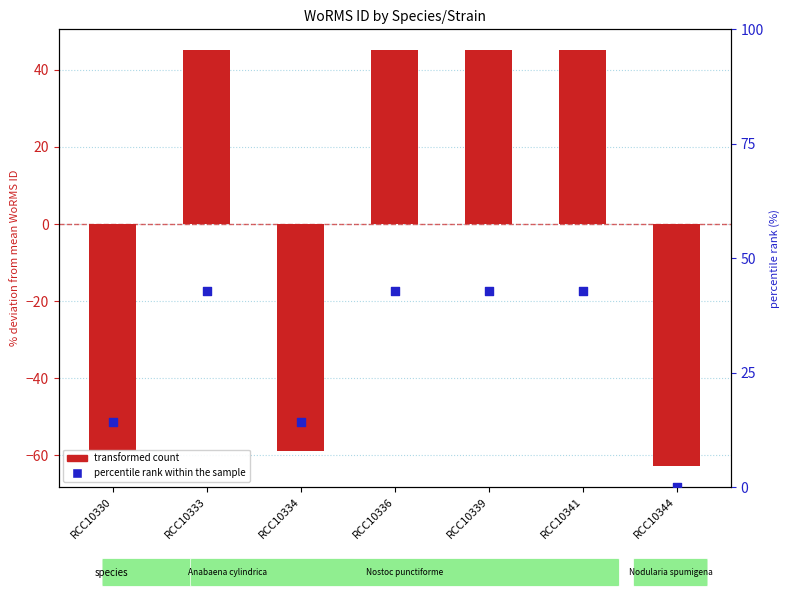

Which series has the largest total across all categories?

percentile rank within the sample